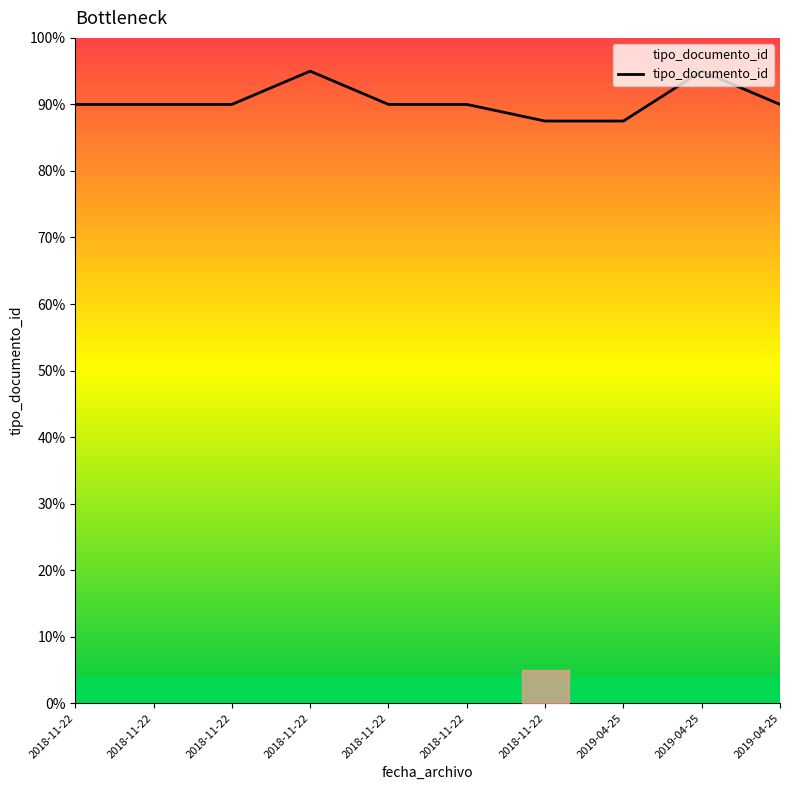

How many lines are shown in the chart?

1